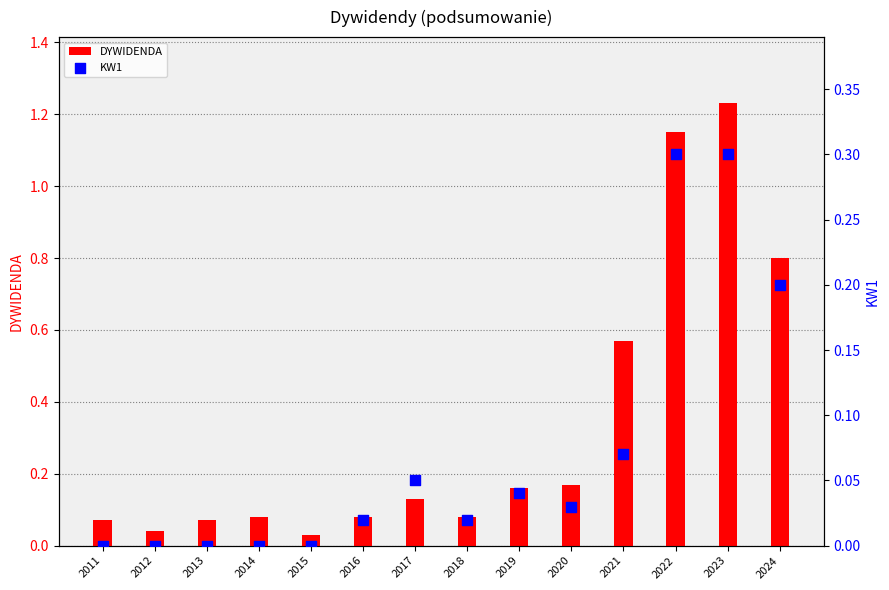

What are all the series names shown in the legend?

DYWIDENDA, KW1